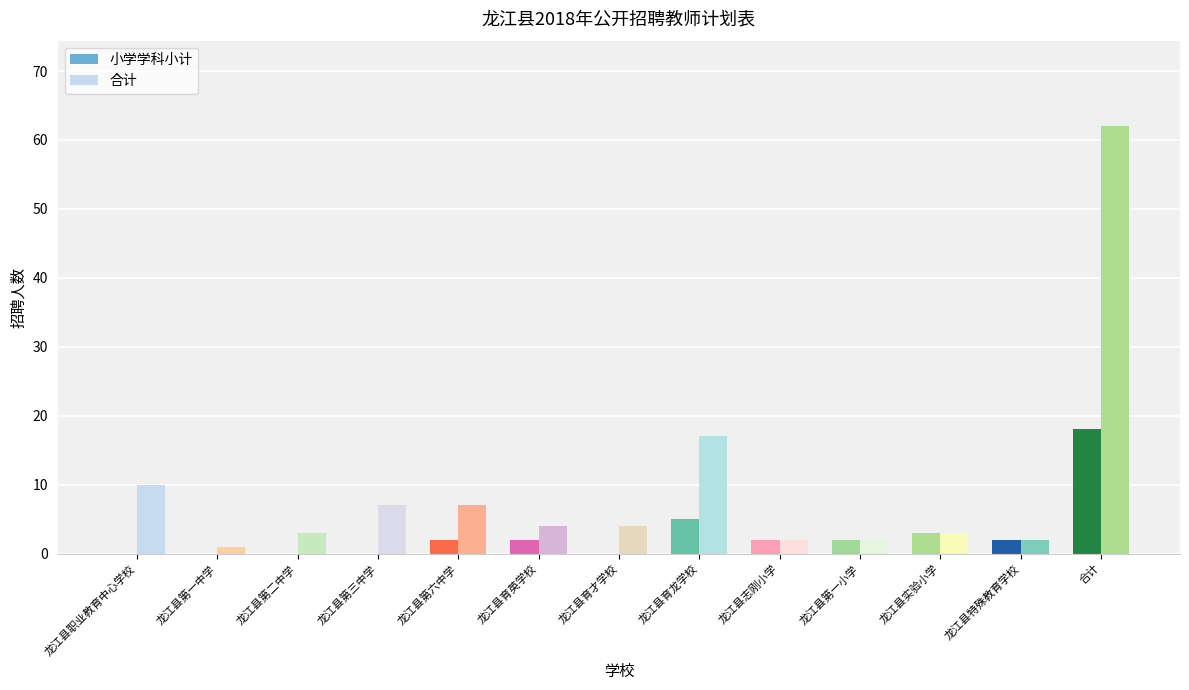

Reading left to right, list all the values displayed in this chart.

小学学科小计: 龙江县职业教育中心学校=0	龙江县第一中学=0	龙江县第二中学=0	龙江县第三中学=0	龙江县第六中学=2	龙江县育英学校=2	龙江县育才学校=0	龙江县育龙学校=5	龙江县志刚小学=2	龙江县第一小学=2	龙江县实验小学=3	龙江县特殊教育学校=2	合计=18
合计: 龙江县职业教育中心学校=10	龙江县第一中学=1	龙江县第二中学=3	龙江县第三中学=7	龙江县第六中学=7	龙江县育英学校=4	龙江县育才学校=4	龙江县育龙学校=17	龙江县志刚小学=2	龙江县第一小学=2	龙江县实验小学=3	龙江县特殊教育学校=2	合计=62